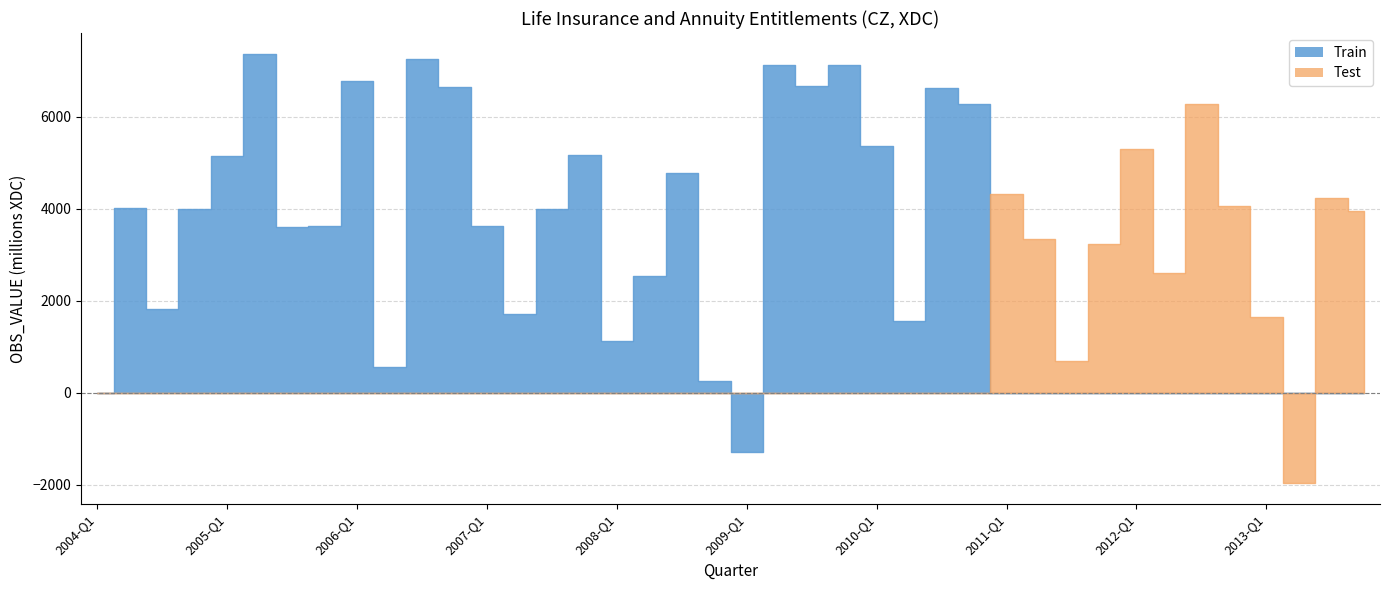

Does the chart have visible grid lines?

Yes